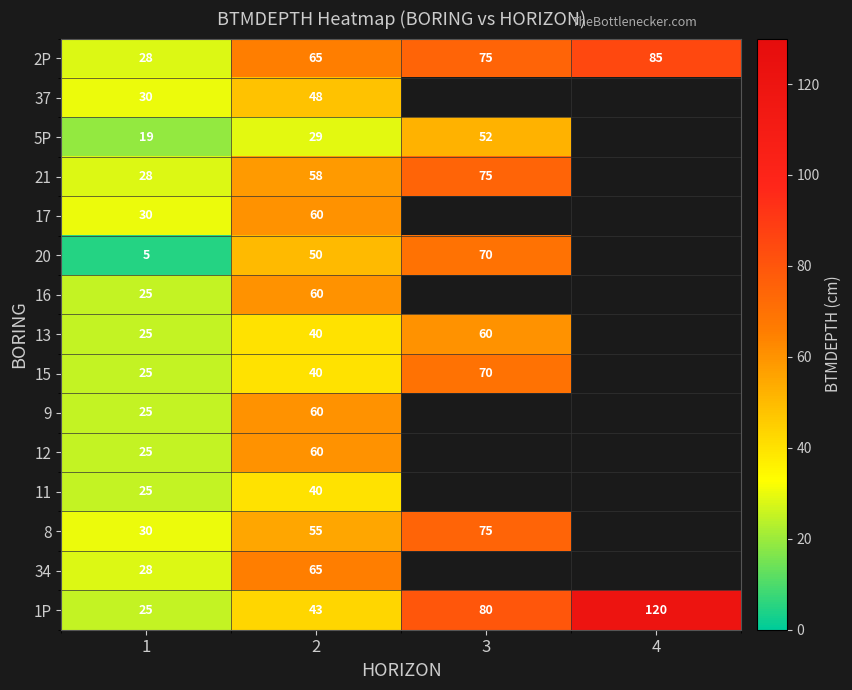

True or false: 20 has a value of 50 at 2.

True